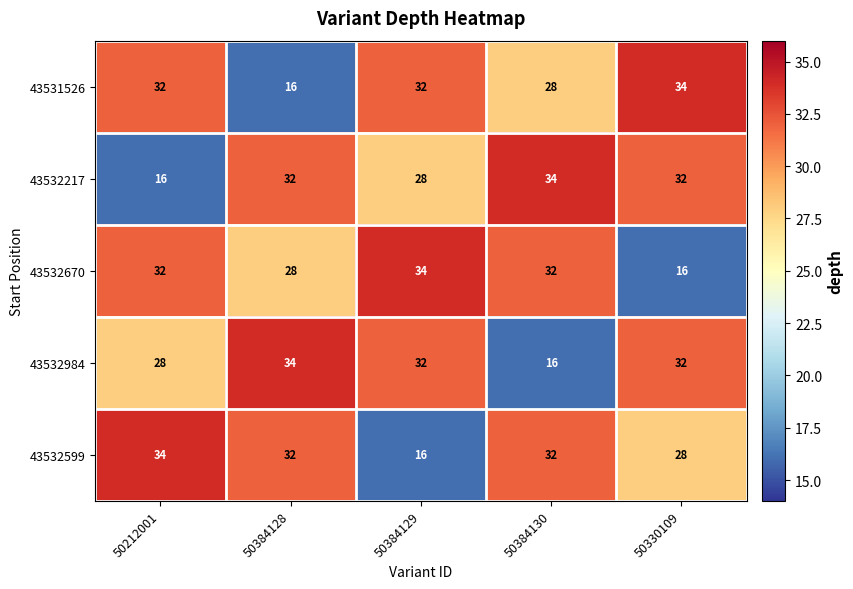

What is the approximate value of 43532217 at 50384130, to the nearest 10?

30